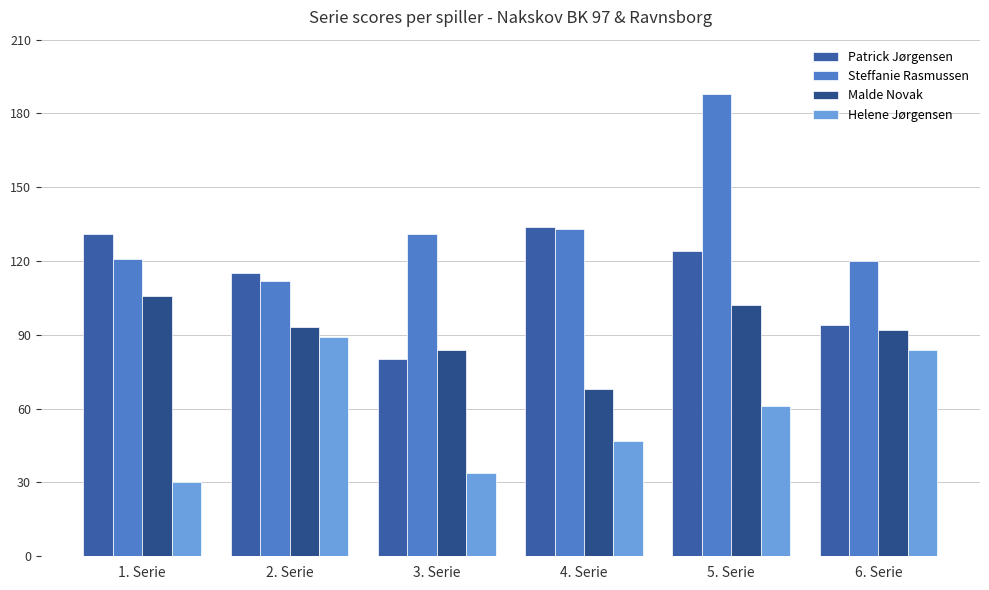

What is the difference between the highest and lowest values at 4. Serie?

87